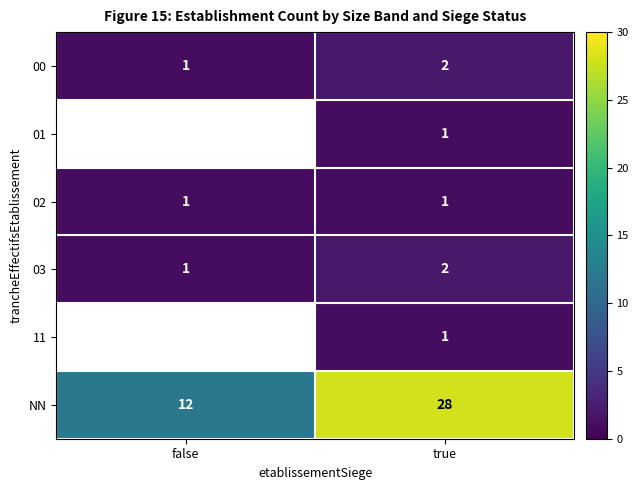

At which category is the sum across all series the highest?

true